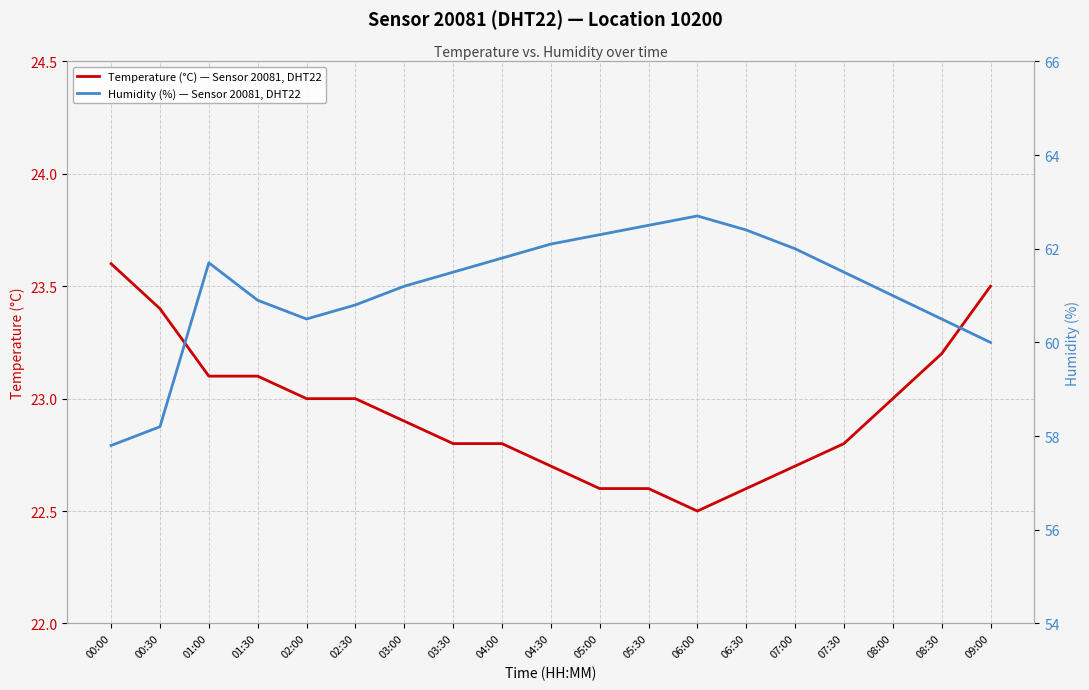

How many interior local peaks does the Humidity (%) — Sensor 20081, DHT22 series have?

2